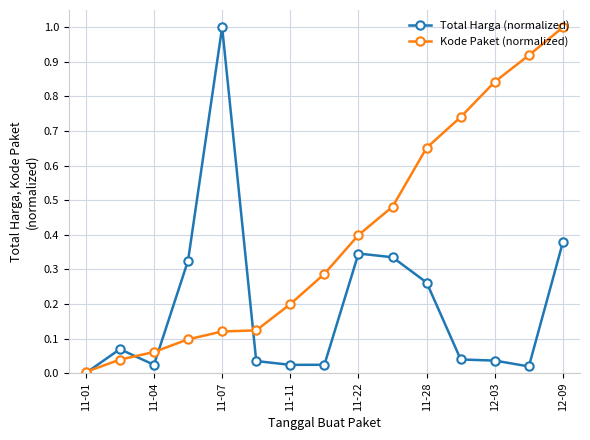

True or false: Kode Paket (normalized) has more than 1 points higher than both neighbors.

False